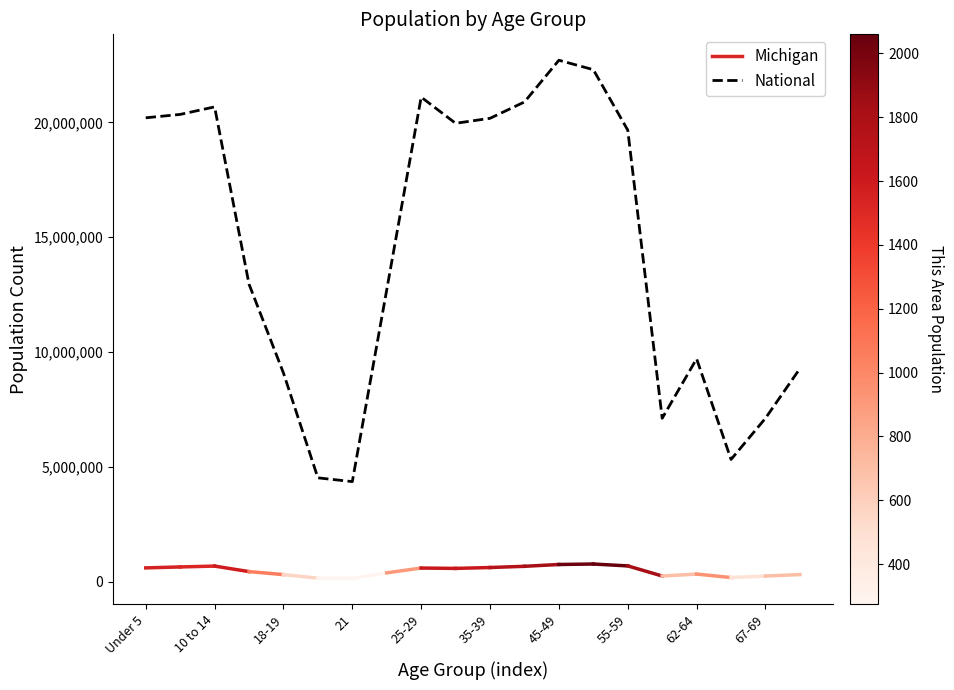

What is the difference between the maximum and minimum values?

18354297